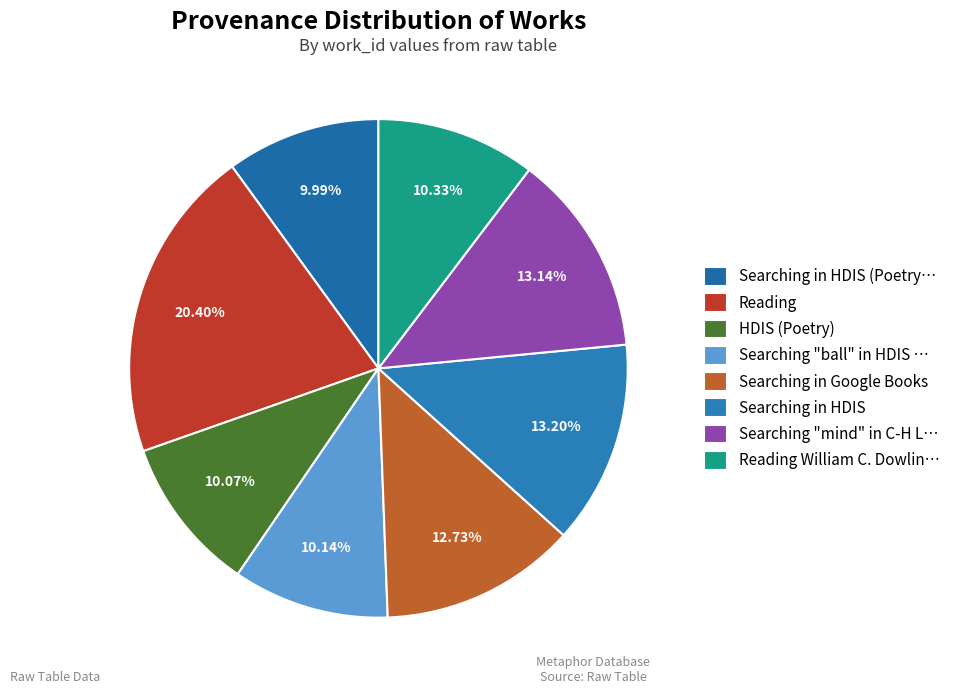

How many slices are in this pie chart?

8